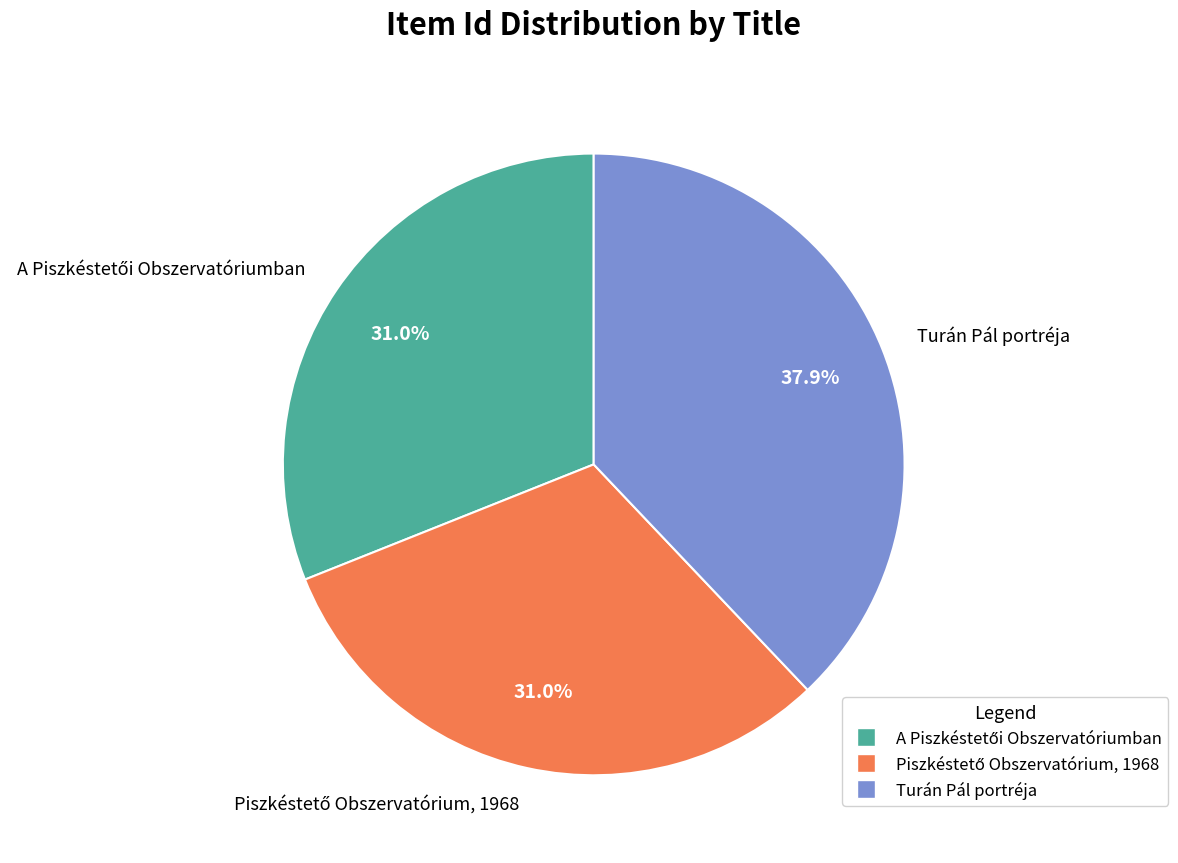

Which category has the biggest portion of the pie?

Turán Pál portréja